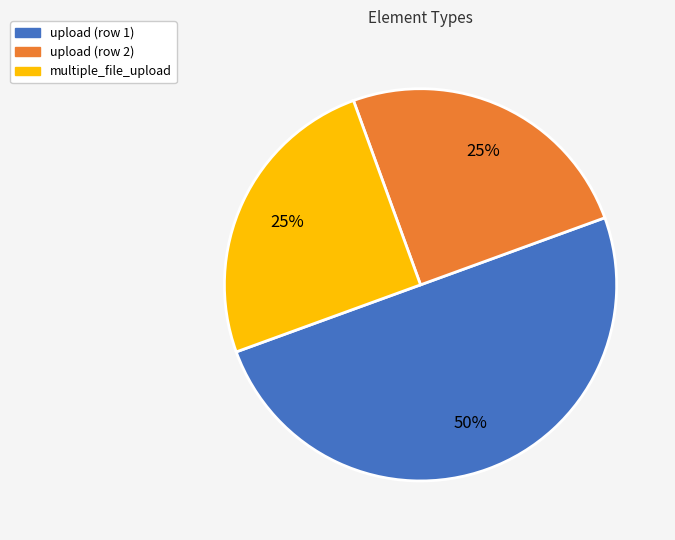

Approximately how many times larger is the value at multiple_file_upload compared to upload (row 1)?

0.5